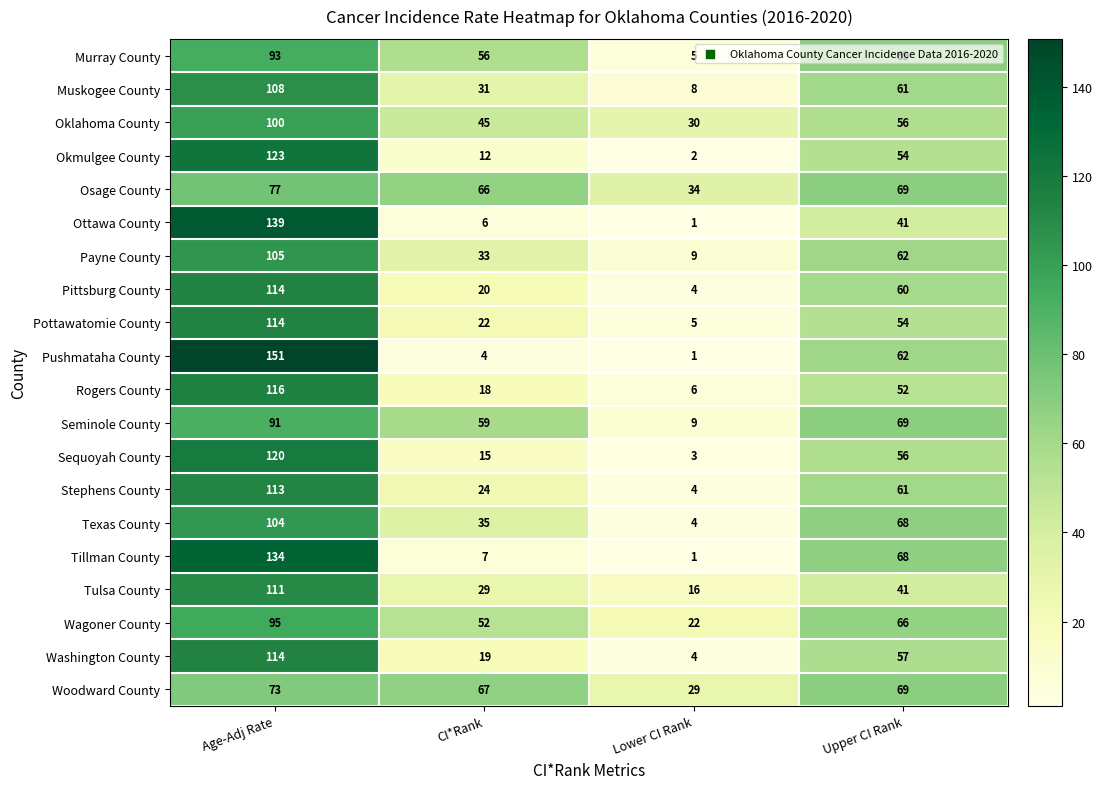

What is the average value of the Osage County series?

62